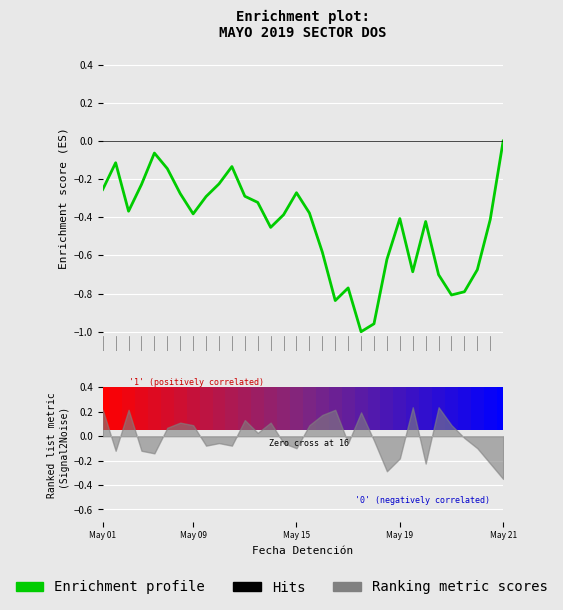

Does the chart contain any negative values?

Yes